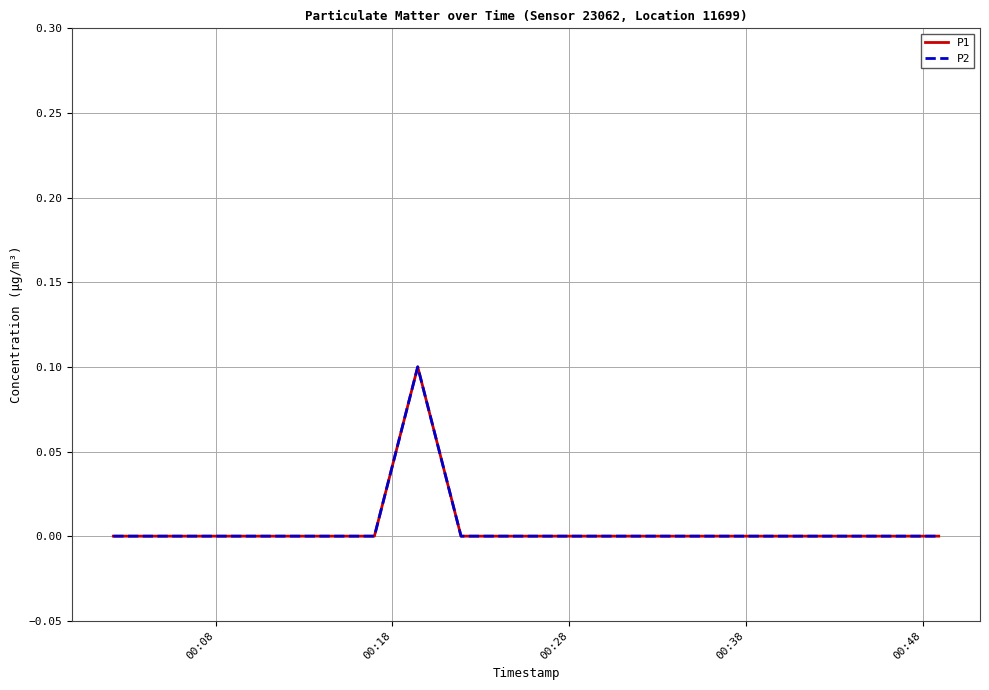

True or false: P1 and P2 intersect in this chart.

False